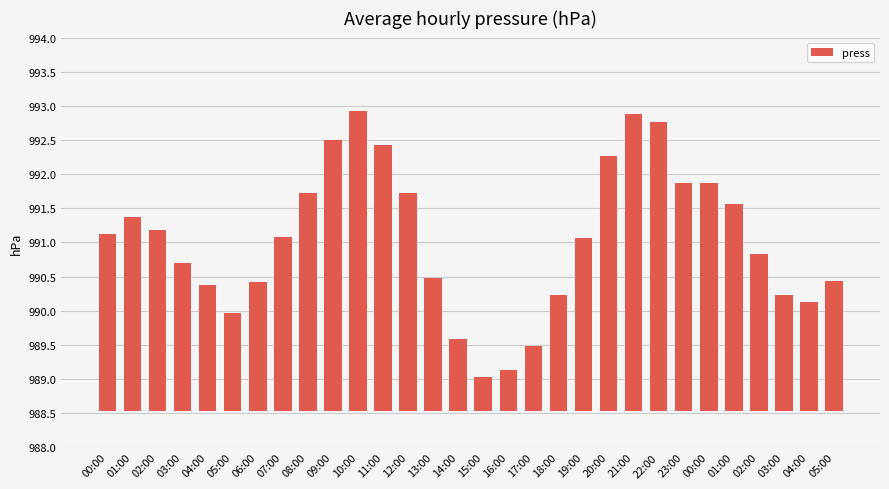

Which category has the lowest value across all series?

15:00